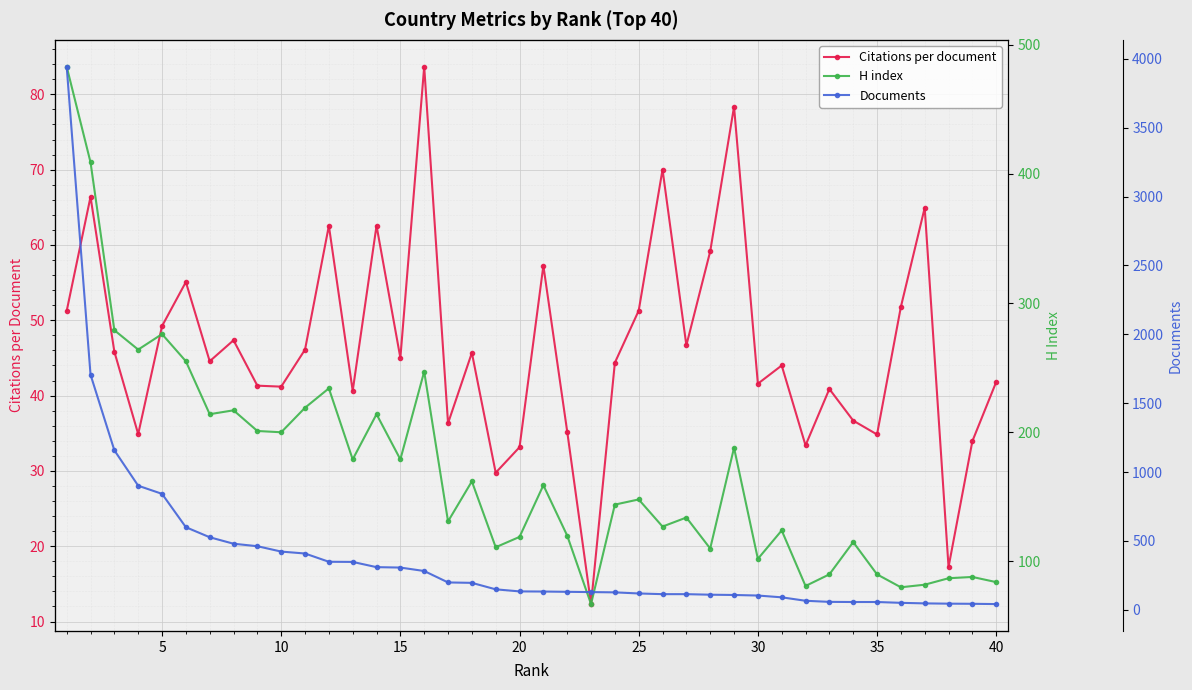

Reading right to left, extract all data points from this chart.

Citations per document: 41.8	34.0	17.2	64.9	51.8	34.8	36.7	40.9	33.4	44.0	41.6	78.4	59.1	46.7	70.0	51.3	44.4	12.3	35.2	57.2	33.1	29.8	45.7	36.3	83.7	45.0	62.6	40.6	62.5	46.1	41.2	41.3	47.4	44.6	55.1	49.2	34.9	45.8	66.4	51.2
H index: 84.0	88.0	87.0	82.0	80.0	90.0	115.0	90.0	81.0	124.0	102.0	188.0	110.0	134.0	127.0	148.0	144.0	67.0	120.0	159.0	119.0	111.0	162.0	131.0	247.0	179.0	214.0	179.0	234.0	219.0	200.0	201.0	217.0	214.0	255.0	276.0	264.0	279.0	409.0	483.0
Documents: 42.0	44.0	45.0	47.0	51.0	57.0	57.0	58.0	66.0	91.0	104.0	108.0	110.0	114.0	114.0	119.0	127.0	129.0	131.0	133.0	134.0	149.0	196.0	199.0	282.0	307.0	310.0	348.0	349.0	409.0	423.0	462.0	480.0	527.0	600.0	842.0	901.0	1158.0	1707.0	3942.0